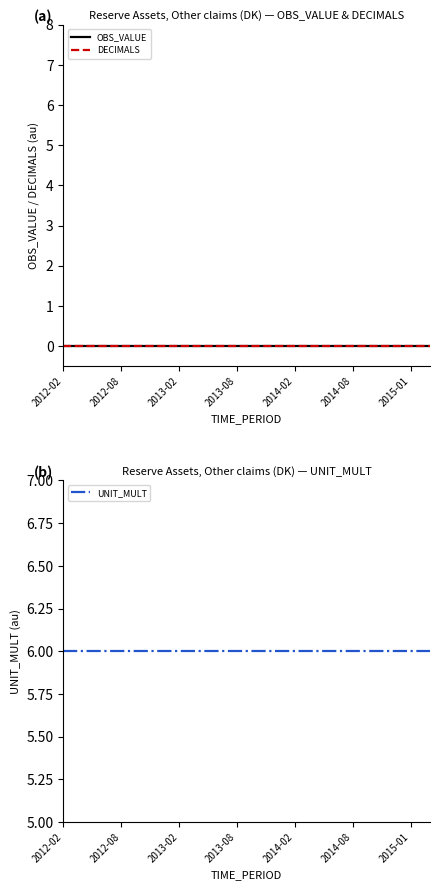

True or false: UNIT_MULT and OBS_VALUE cross at least once.

False